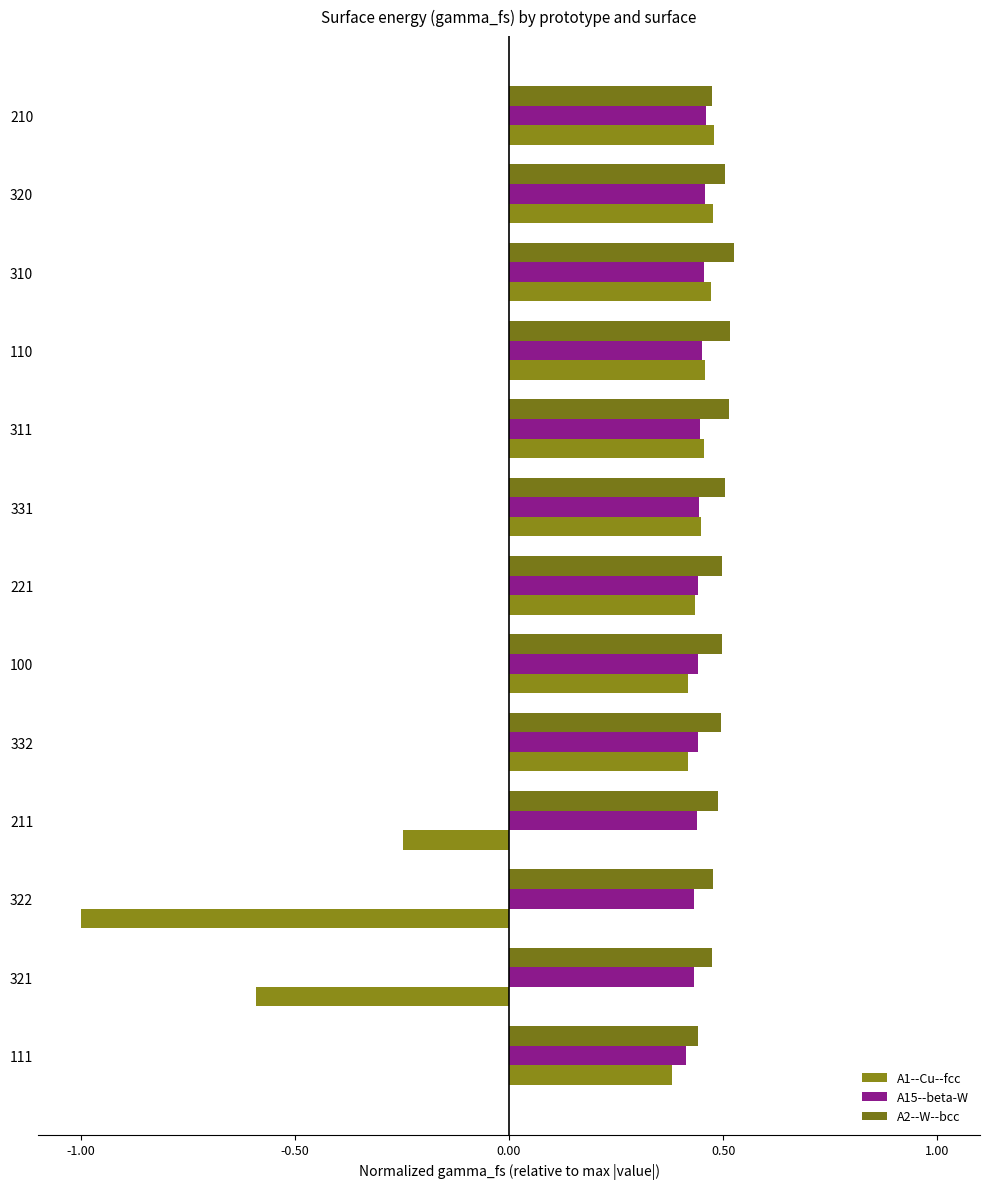

How many values in A1--Cu--fcc are above zero?

10